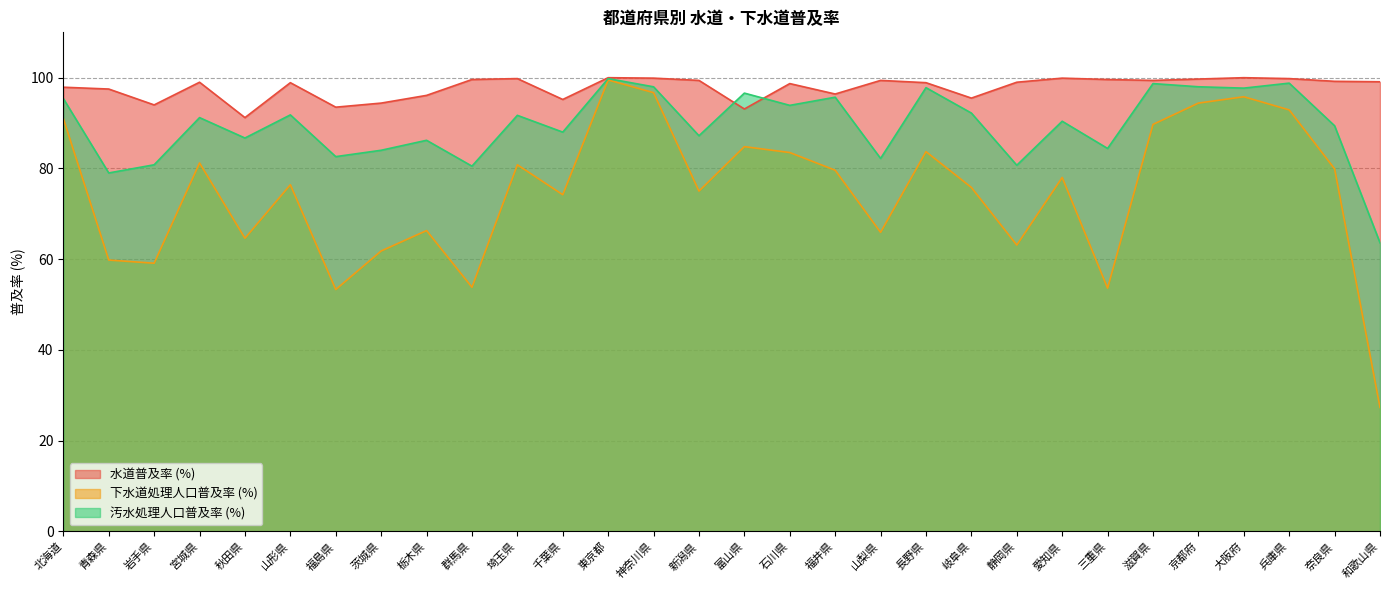

What is the lowest value of the 汚水処理人口普及率 (%) series?

63.6